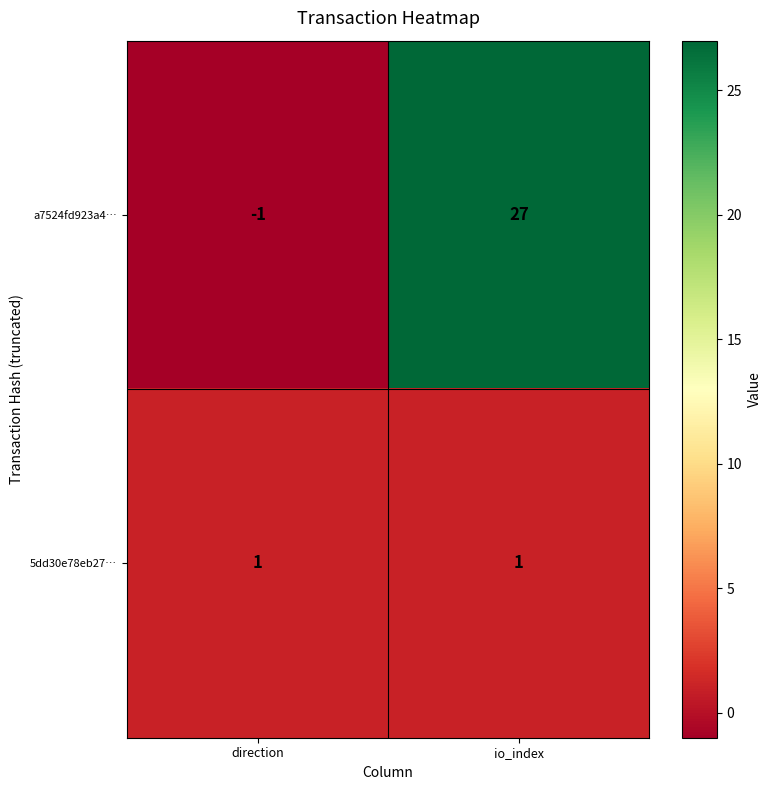

What is the difference between the a7524fd923a4… values at direction and io_index?

28